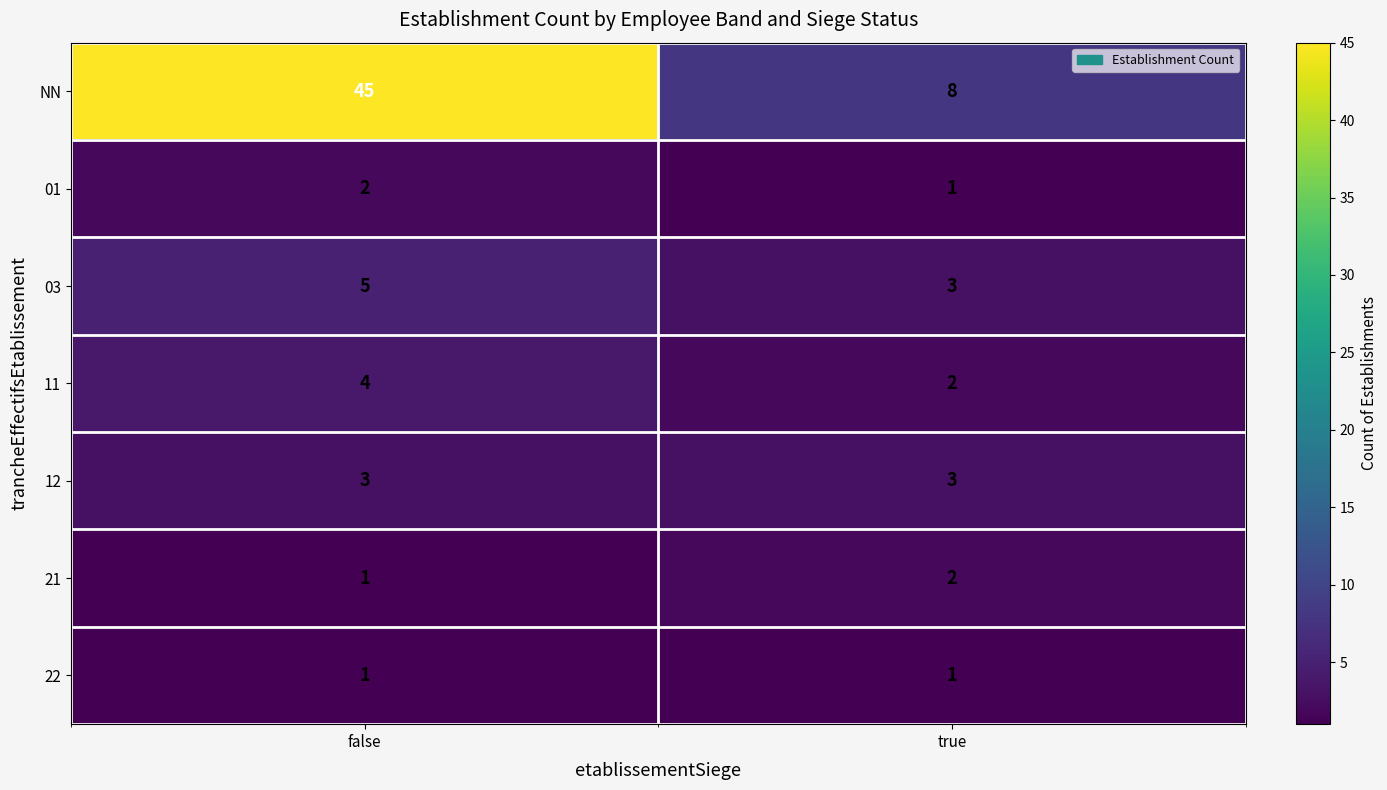

What is the average value of the 11 series?

3